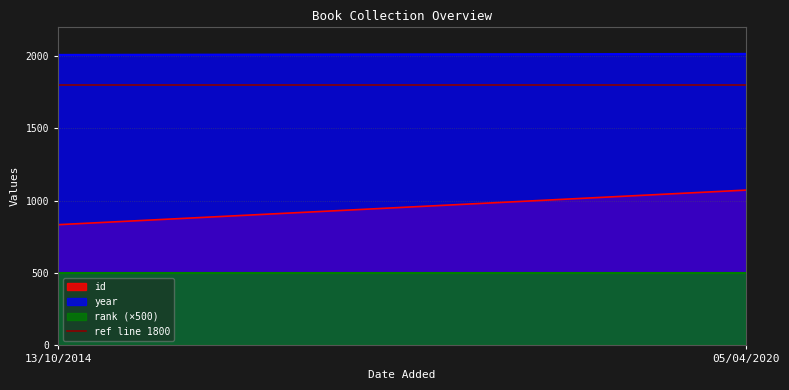

What position from the left is 13/10/2014?

1